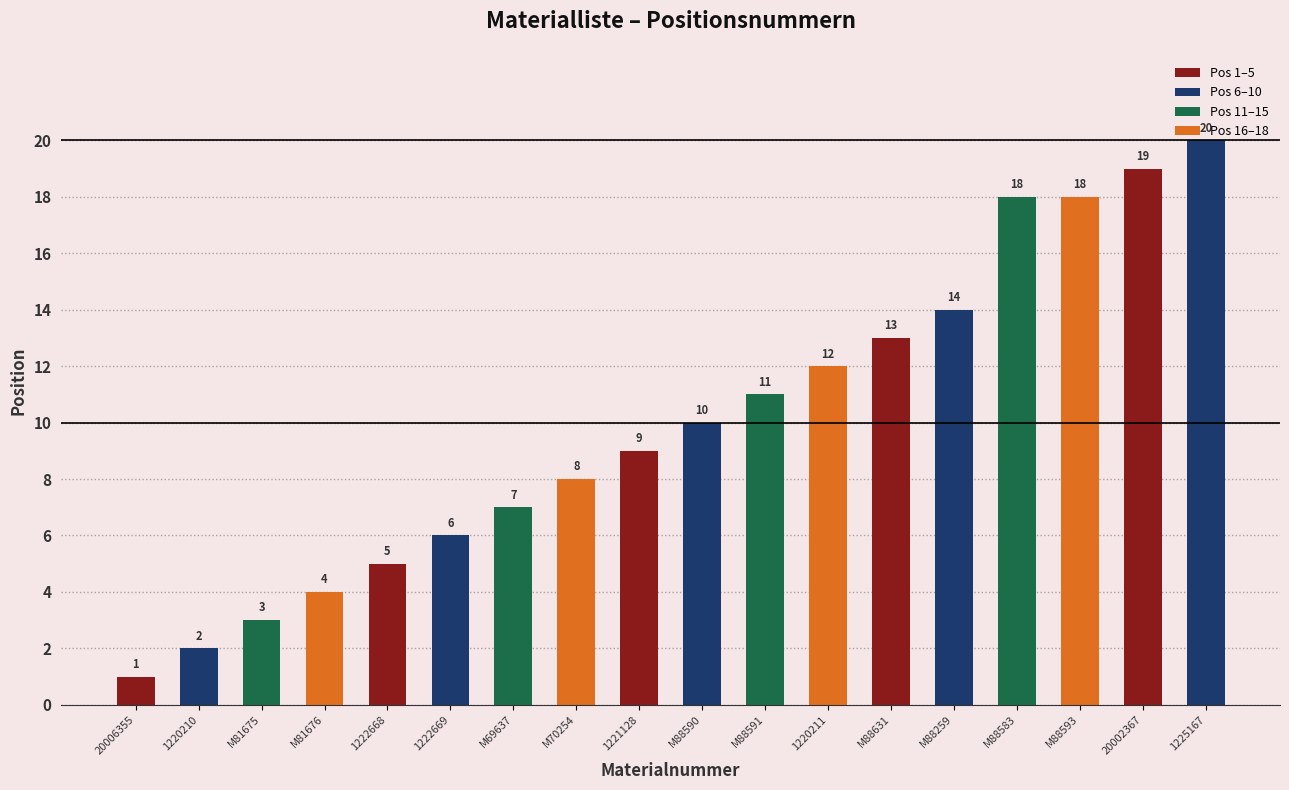

Reading left to right, what are all the values shown in this chart?

Leistungsplatine PJA505A230G=1	Steuerplatine PJA505A228AF=2	Klemmenblock SSA561B702=3	Klemmenblock SSA561B720A=4	Grundhalterung PJF129A014=5	Halterungsabdeckung PJF129A015=6	Sensor BG PSA551A008B=7	Durchführung S751W25X=8	Durchführung SSA947B120=9	Kabel PJF504A001B=10	Kabelsatz PJG504A001A=11	Kabel PJF504A006J=12	Kabelsatz PJF504A036B=13	Schaltkastendeckel PJF142A006=14	Kondensatschlauch SSA423A101A=18	Teilesatz PJF008A001H=18	Schlauchschelle V300Y38=19	Isolierung PJA153B008=20